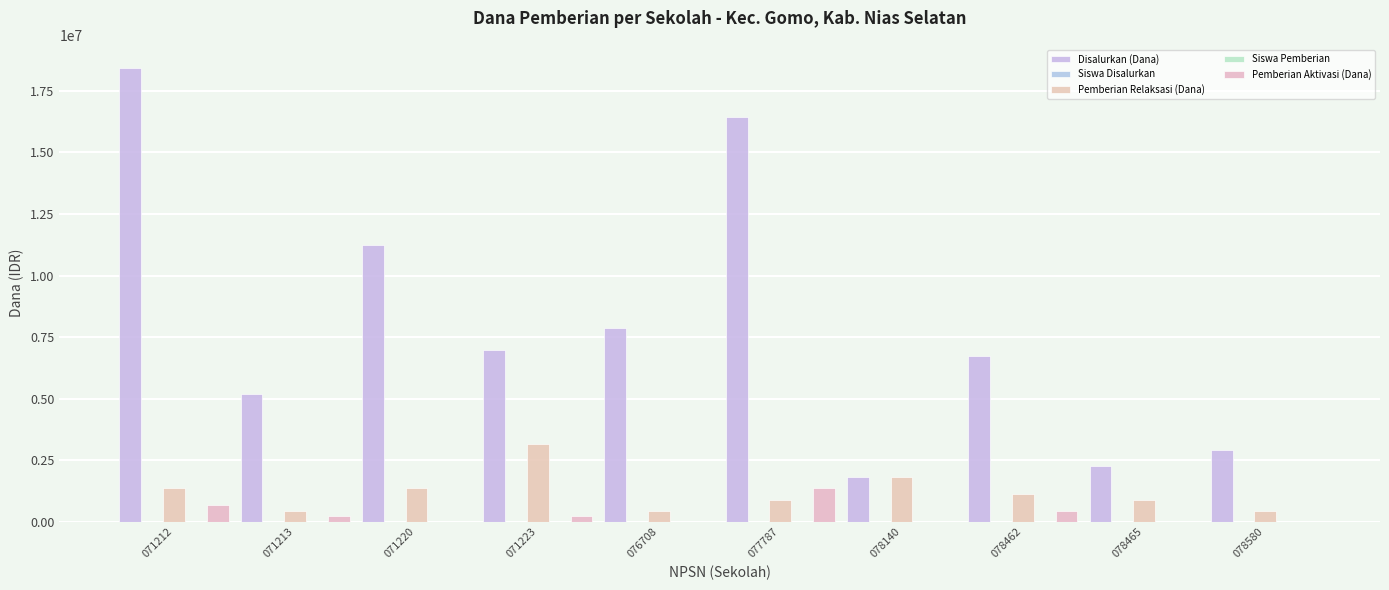

What is the lowest value of the Disalurkan (Dana) series?

1800000